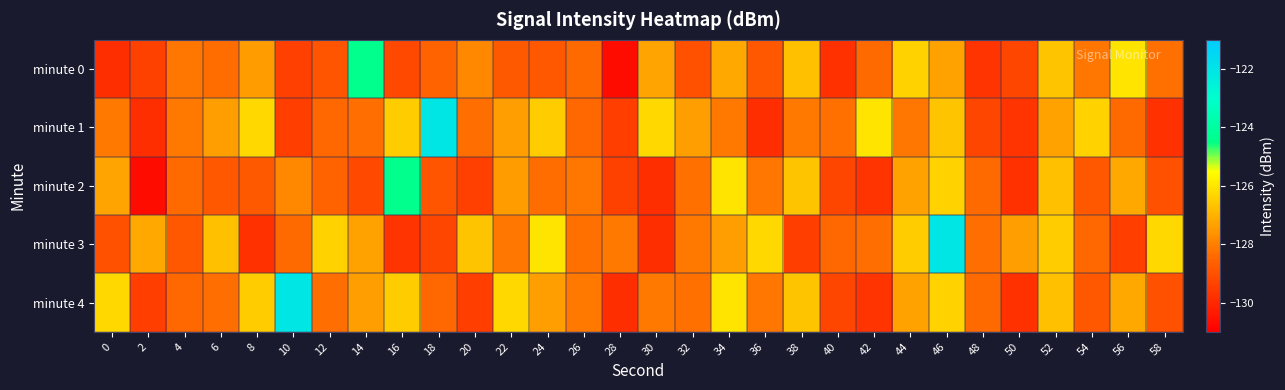

Reading left to right, extract all data points from this chart.

minute 0: 0=-129.8	2=-129.4	4=-128.2	6=-128.4	8=-127.4	10=-129.4	12=-128.9	14=-124.4	16=-129.2	18=-128.5	20=-127.8	22=-128.8	24=-128.8	26=-128.4	28=-130.7	30=-127.3	32=-129.0	34=-127.2	36=-128.8	38=-126.7	40=-129.8	42=-128.4	44=-126.4	46=-127.3	48=-129.7	50=-129.2	52=-126.7	54=-128.2	56=-126.0	58=-128.3
minute 1: 0=-128.1	2=-129.9	4=-128.1	6=-127.4	8=-126.3	10=-129.5	12=-128.4	14=-128.3	16=-126.5	18=-122.0	20=-128.3	22=-127.4	24=-126.5	26=-128.4	28=-129.5	30=-126.3	32=-127.4	34=-128.1	36=-129.9	38=-128.1	40=-128.3	42=-126.0	44=-128.2	46=-126.7	48=-129.2	50=-129.7	52=-127.3	54=-126.4	56=-128.4	58=-129.8
minute 2: 0=-127.3	2=-130.7	4=-128.4	6=-128.8	8=-128.8	10=-127.8	12=-128.5	14=-129.2	16=-124.4	18=-128.9	20=-129.4	22=-127.4	24=-128.4	26=-128.2	28=-129.4	30=-129.8	32=-128.3	34=-126.0	36=-128.2	38=-126.7	40=-129.2	42=-129.7	44=-127.3	46=-126.4	48=-128.4	50=-129.8	52=-126.7	54=-128.8	56=-127.2	58=-129.0
minute 3: 0=-129.0	2=-127.2	4=-128.8	6=-126.7	8=-129.8	10=-128.4	12=-126.4	14=-127.3	16=-129.7	18=-129.2	20=-126.7	22=-128.2	24=-126.0	26=-128.3	28=-128.1	30=-129.9	32=-128.1	34=-127.4	36=-126.3	38=-129.5	40=-128.4	42=-128.3	44=-126.5	46=-122.0	48=-128.3	50=-127.4	52=-126.5	54=-128.4	56=-129.5	58=-126.3
minute 4: 0=-126.3	2=-129.5	4=-128.4	6=-128.3	8=-126.5	10=-122.0	12=-128.3	14=-127.4	16=-126.5	18=-128.4	20=-129.5	22=-126.3	24=-127.4	26=-128.1	28=-129.9	30=-128.1	32=-128.3	34=-126.0	36=-128.2	38=-126.7	40=-129.2	42=-129.7	44=-127.3	46=-126.4	48=-128.4	50=-129.8	52=-126.7	54=-128.8	56=-127.2	58=-129.0